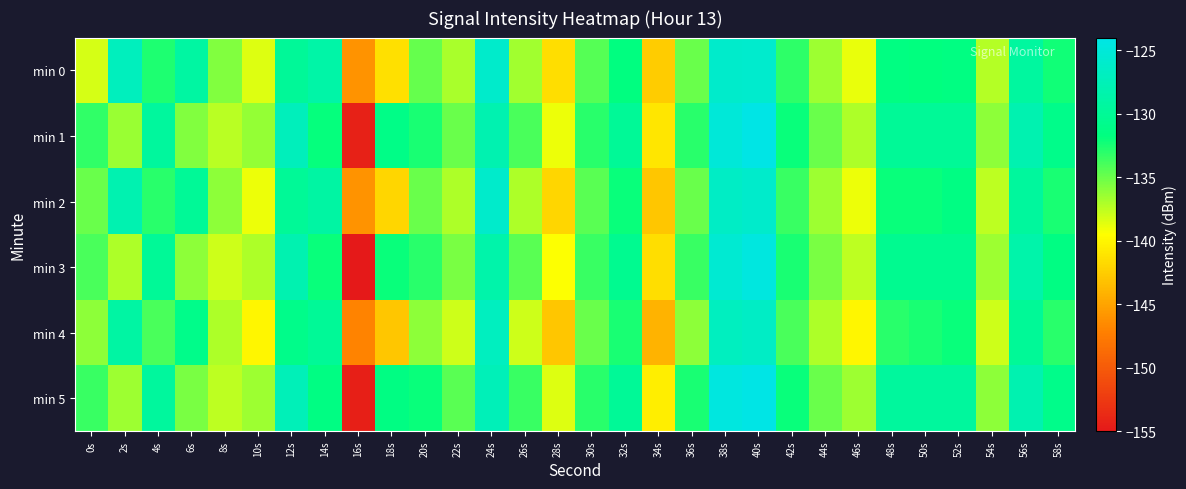

What is the difference between the highest and lowest values at 38s?

2.5